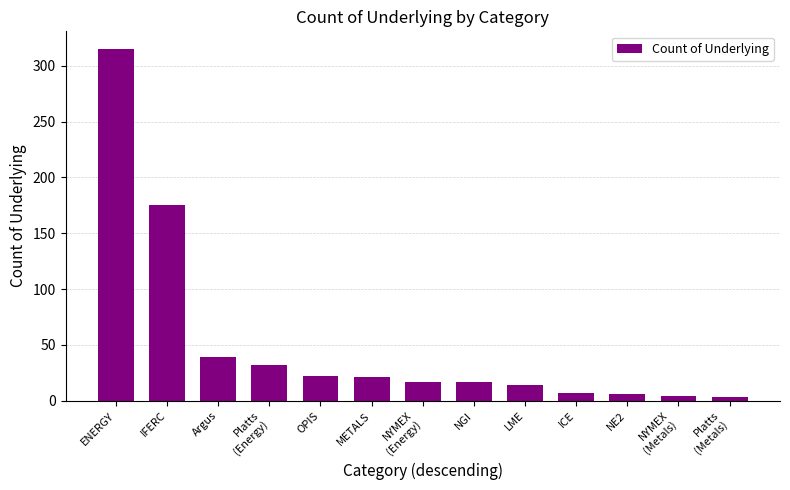

True or false: the data shows 55 at Platts
(Energy).

False